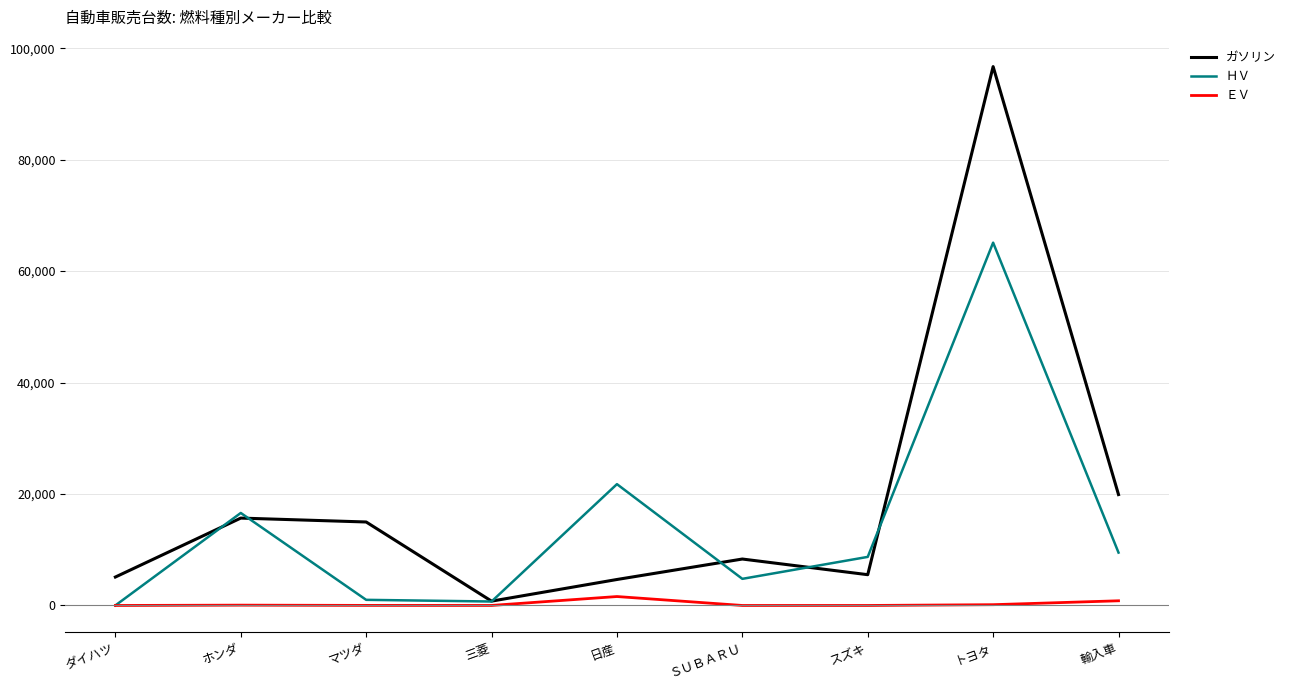

Which category has the highest value in the ＨＶ series?

トヨタ